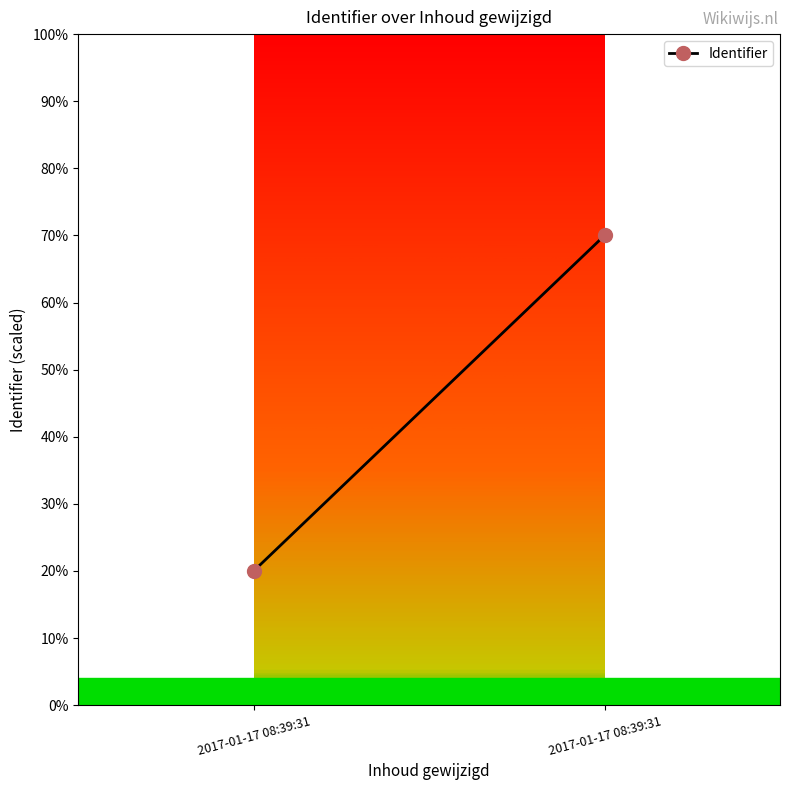

Reading left to right, list all the values displayed in this chart.

20	70